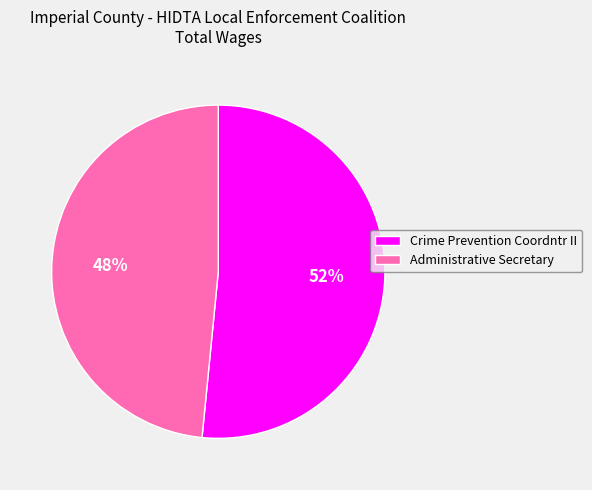

Which slice is the largest?

Crime Prevention Coordntr II